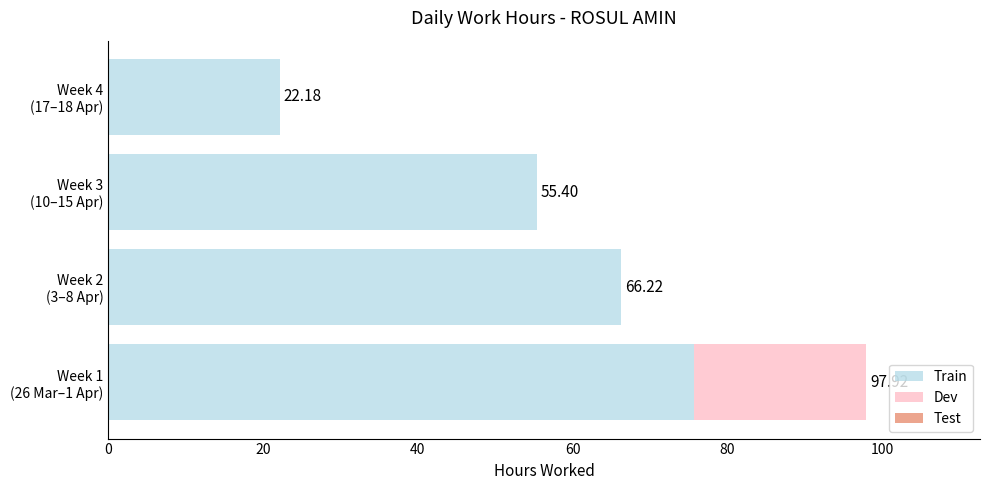

What is the sum of all Train values?

219.5